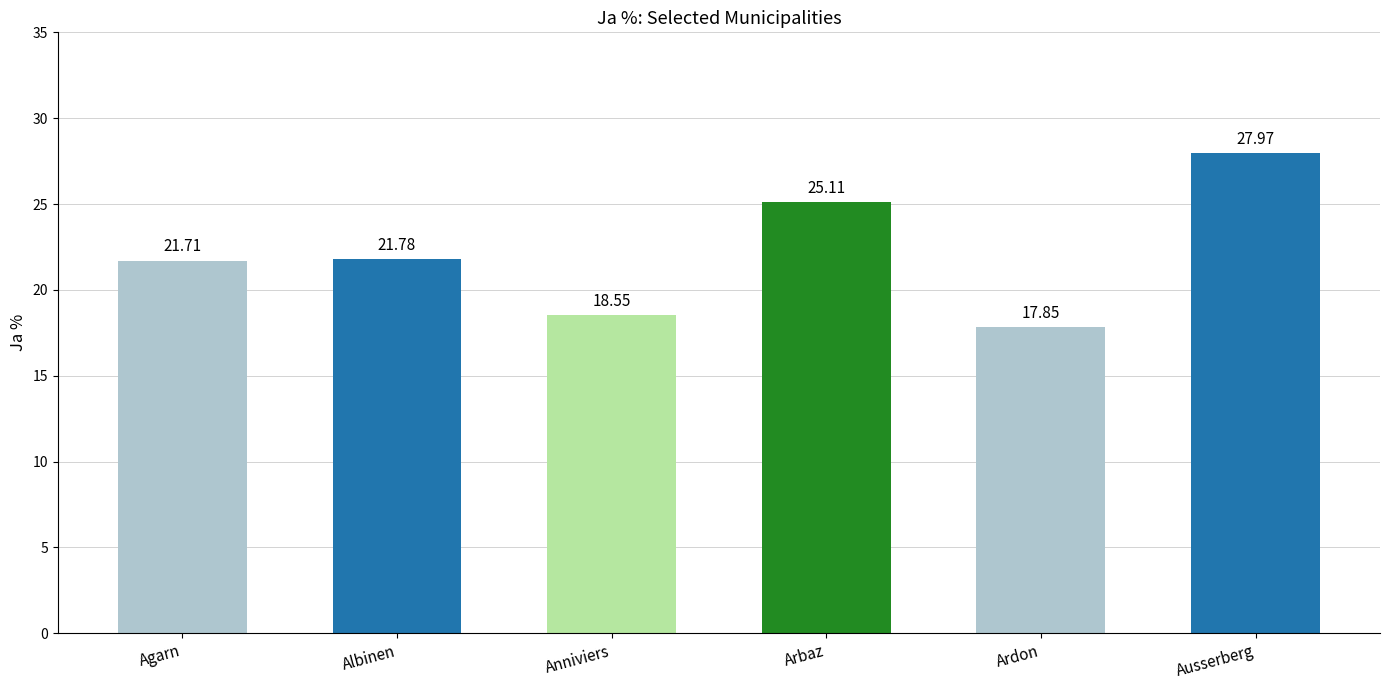

At which label is the value closest to 22?

Albinen